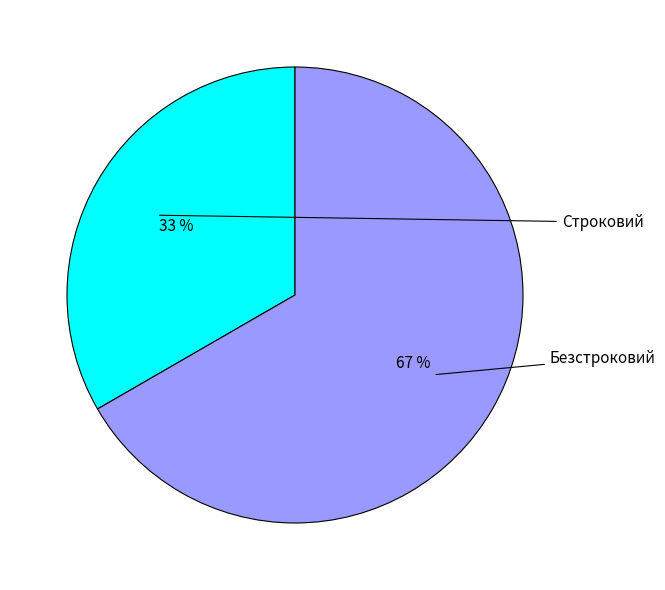

Does any single category account for the majority?

Yes